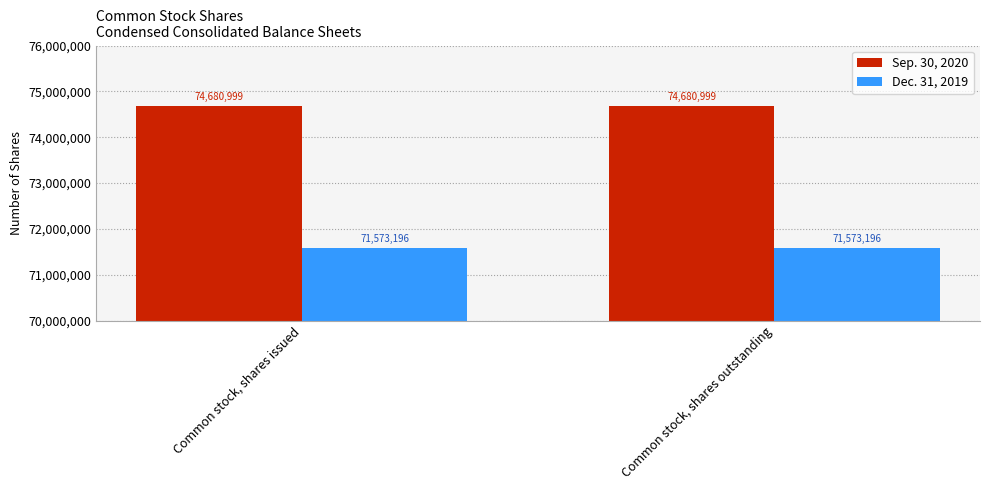

Reading left to right, list all the values displayed in this chart.

Sep. 30, 2020: 74680999	74680999
Dec. 31, 2019: 71573196	71573196